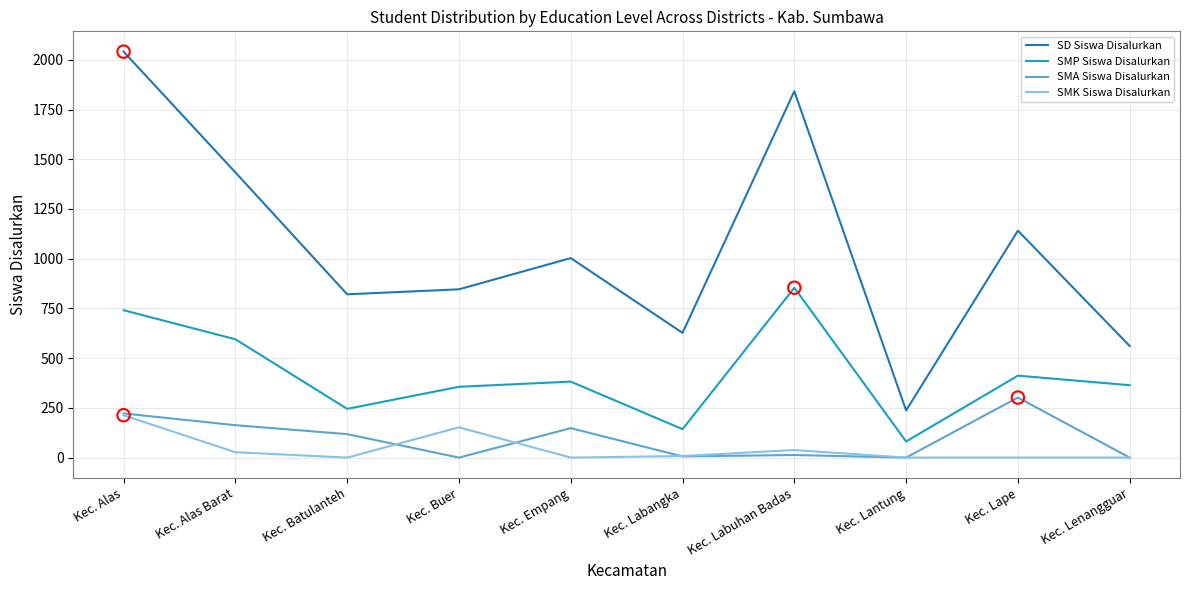

Which series has the widest spread of values?

SD Siswa Disalurkan